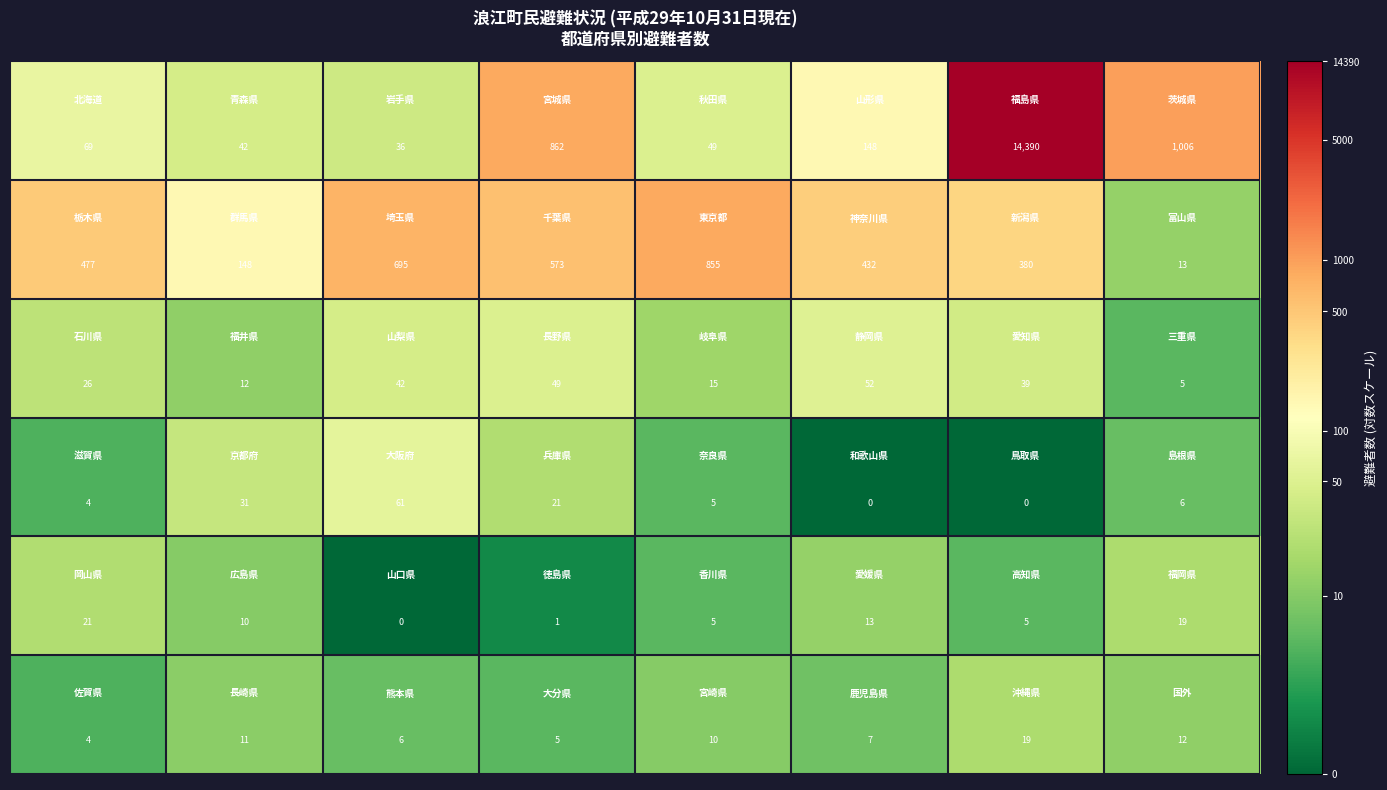

What is the maximum value shown in the chart?

14390